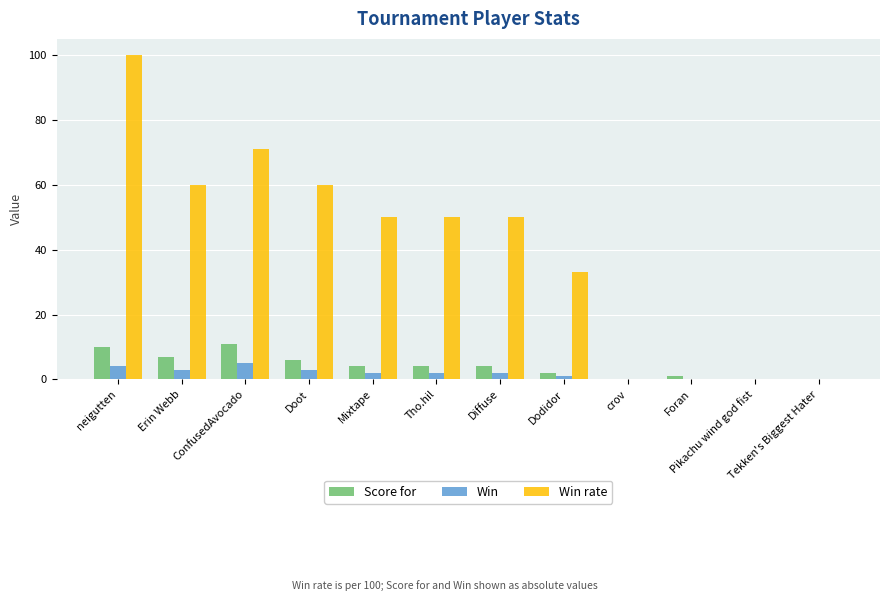

What is the total value across all series at Diffuse?

56